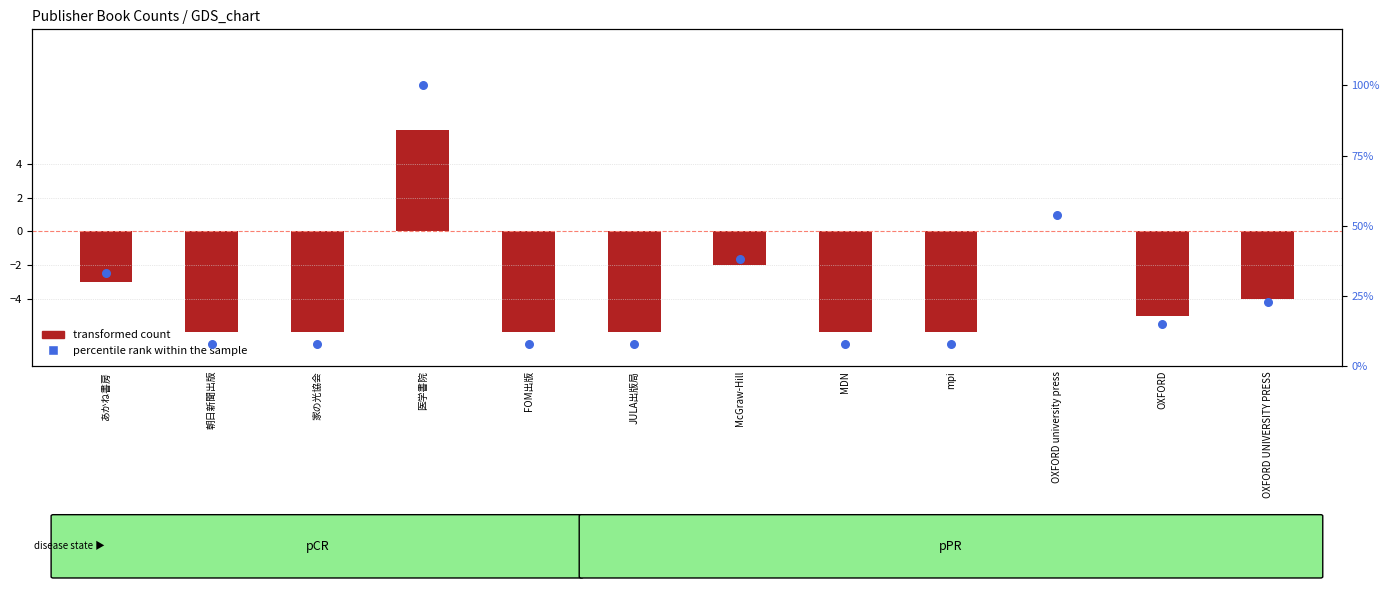

What are all the series names shown in the legend?

transformed count, percentile rank within the sample